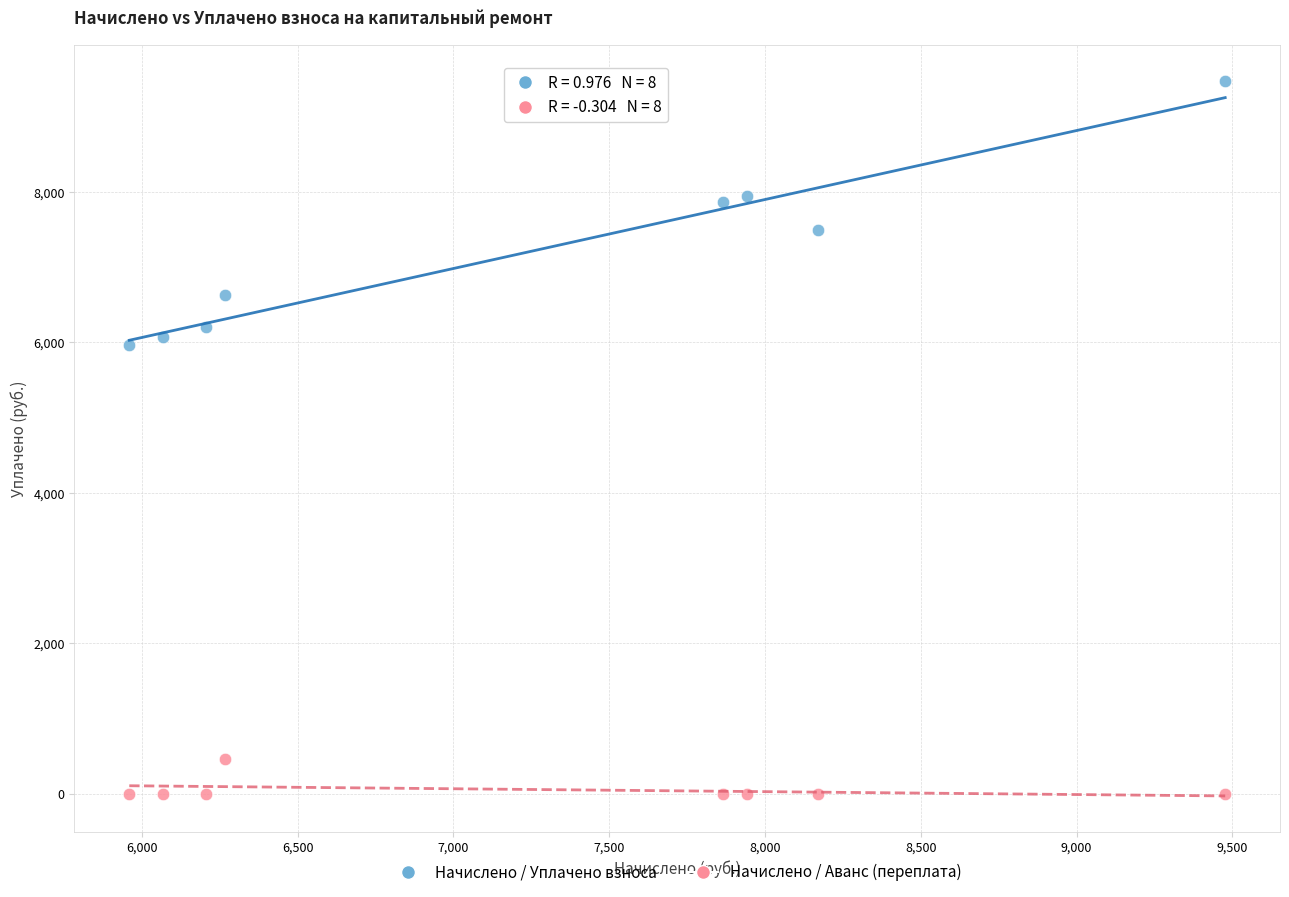

Across all series, what Y value is closest to 4738?

5959.7